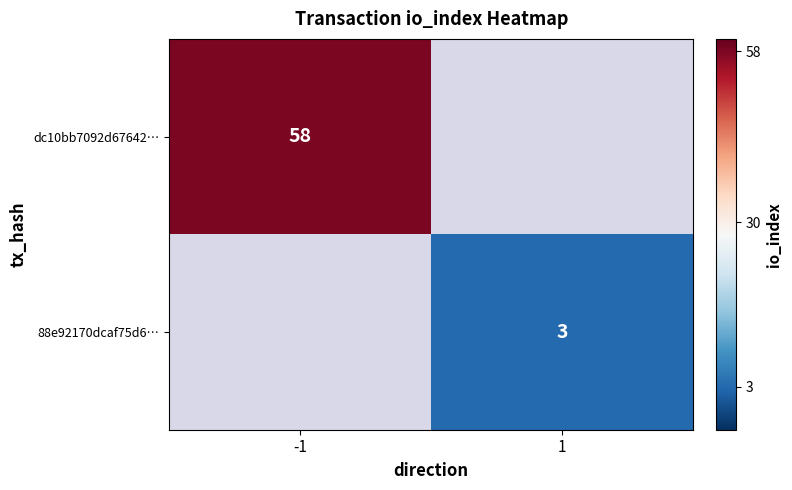

The value of 88e92170dcaf75d6… at 1 is 3. True or false?

True